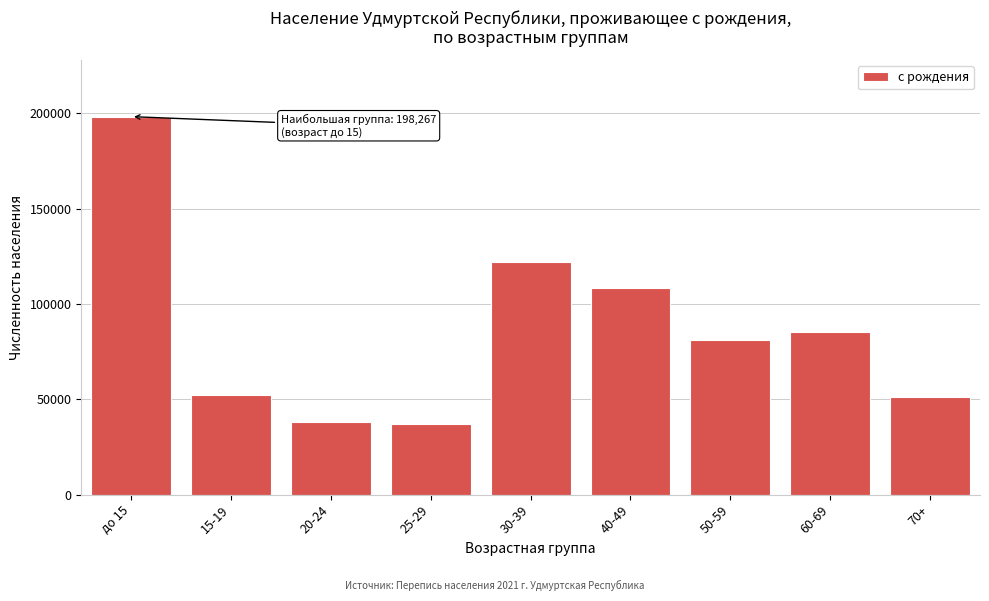

What is the greatest value displayed?

198267